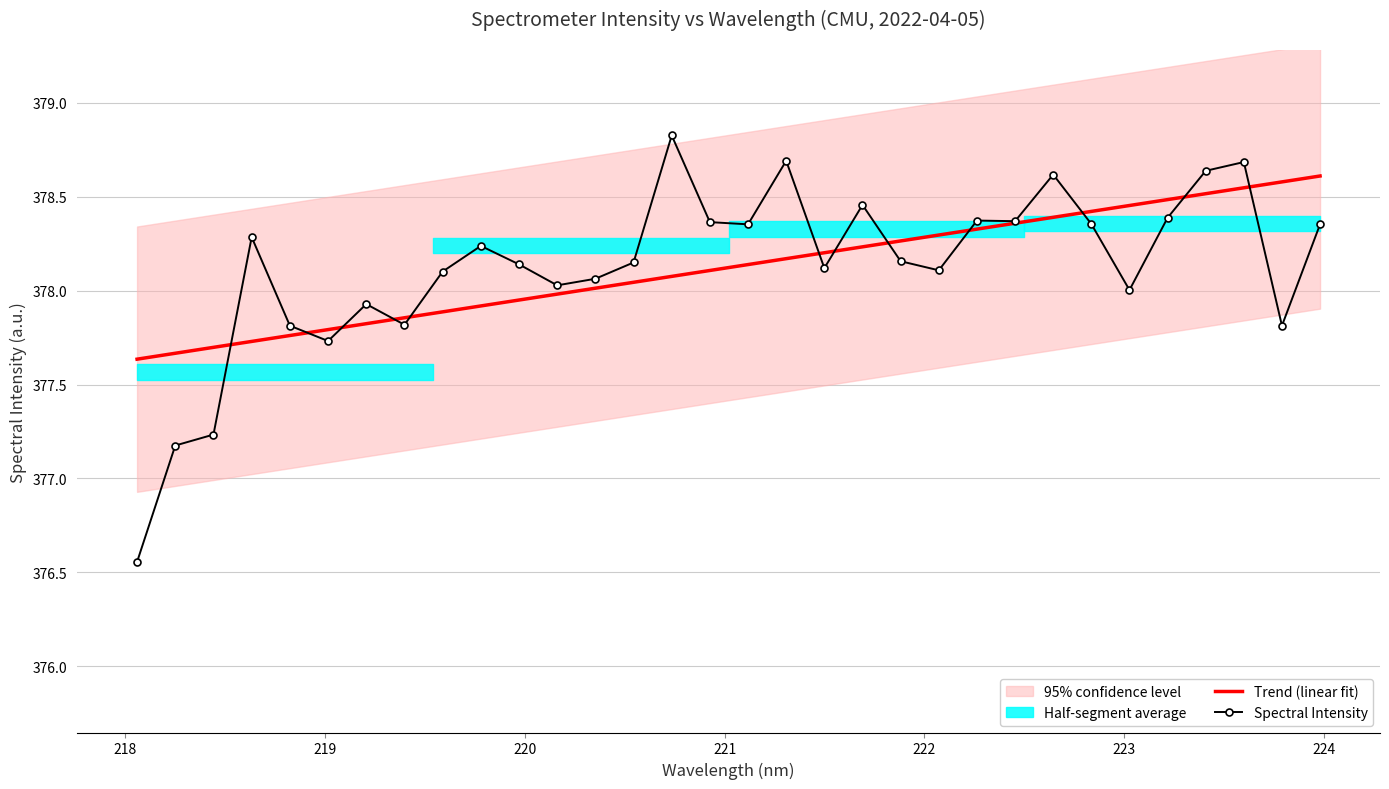

What is the label of the 4th point from the right?

223.408